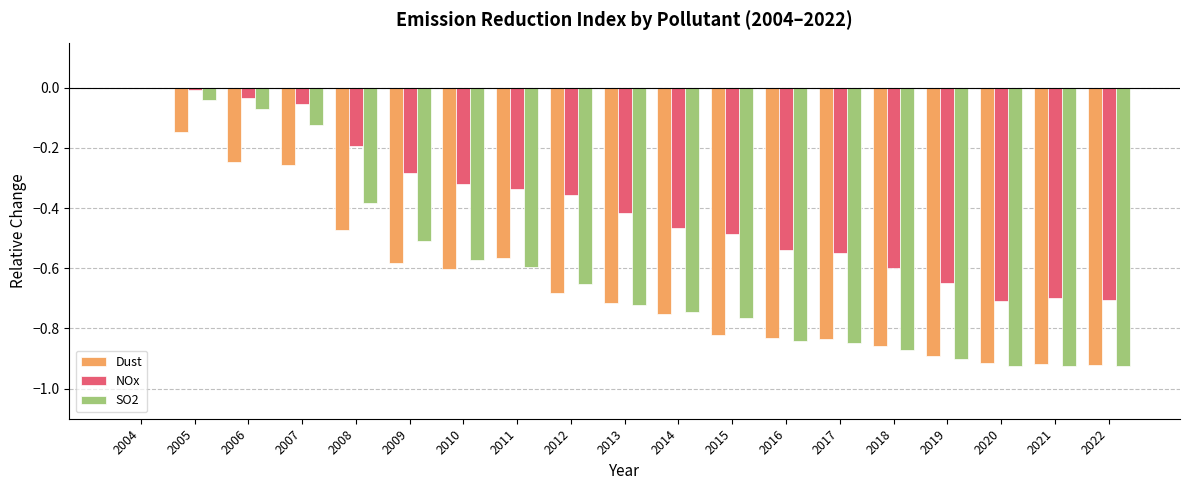

At which category is the sum across all series the highest?

2004